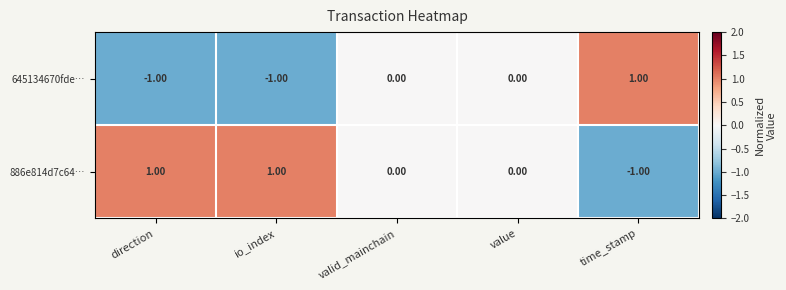

At which label does 886e814d7c64… reach its minimum?

time_stamp